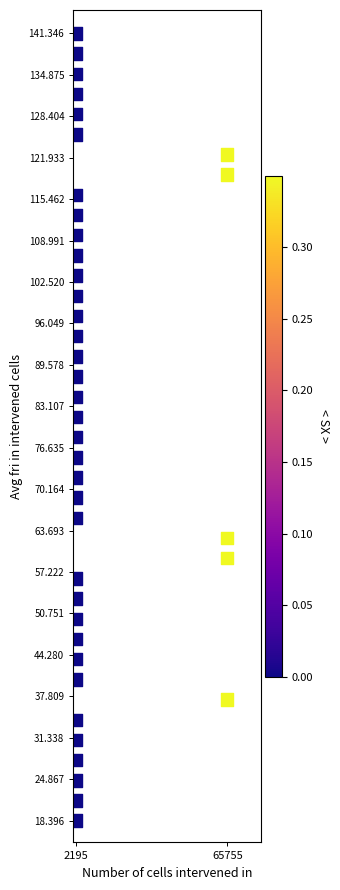

What is the range of X values (max minus min)?

63560.0